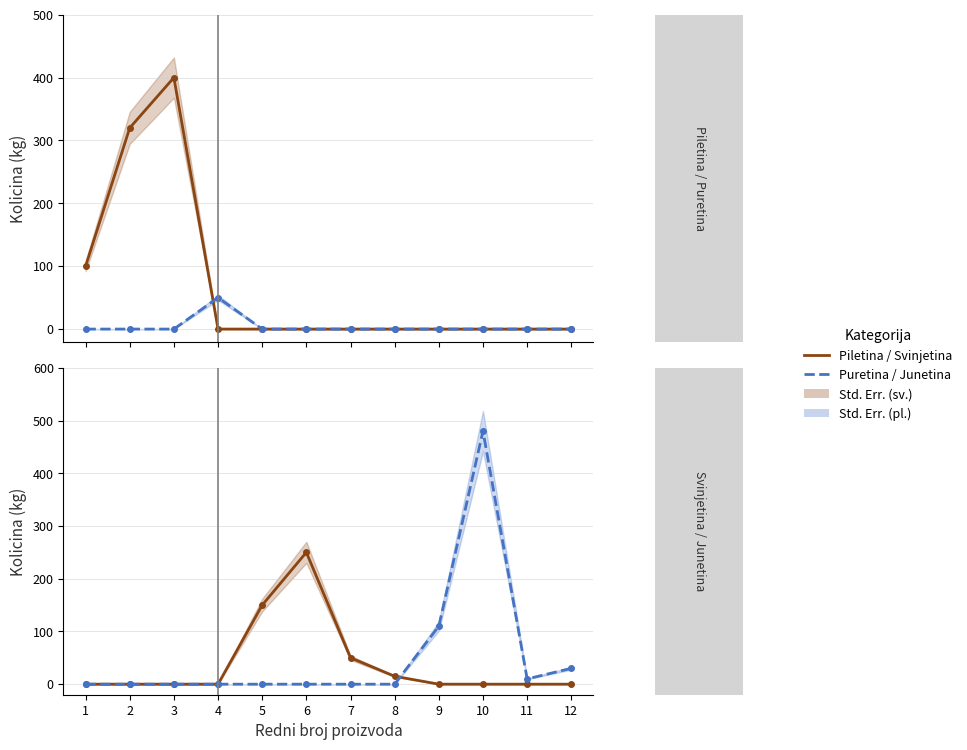

Which series changed the most between 4 and 10?

Junetina